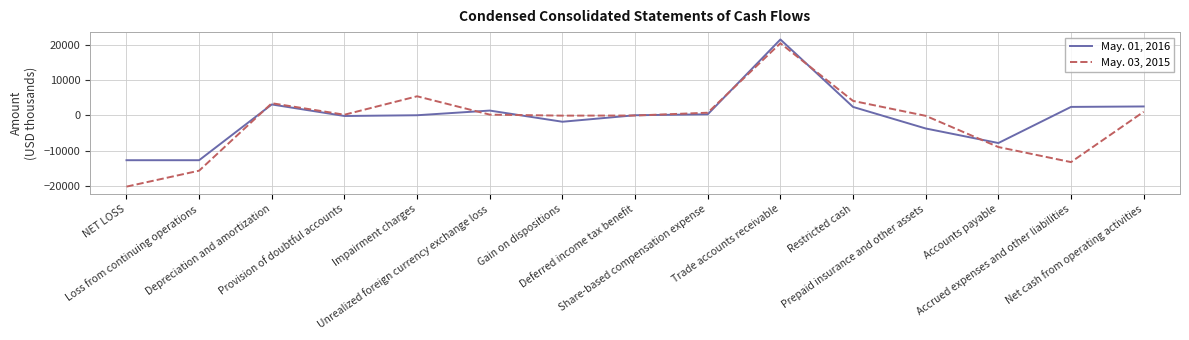

What is the minimum value shown in the chart?

-20232